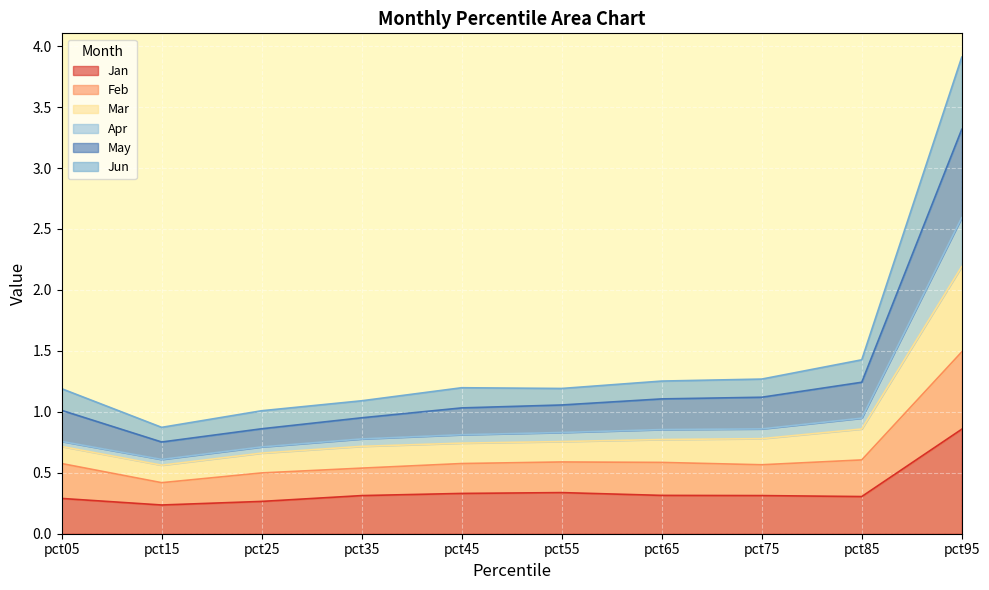

At which category is the sum across all series the highest?

pct95